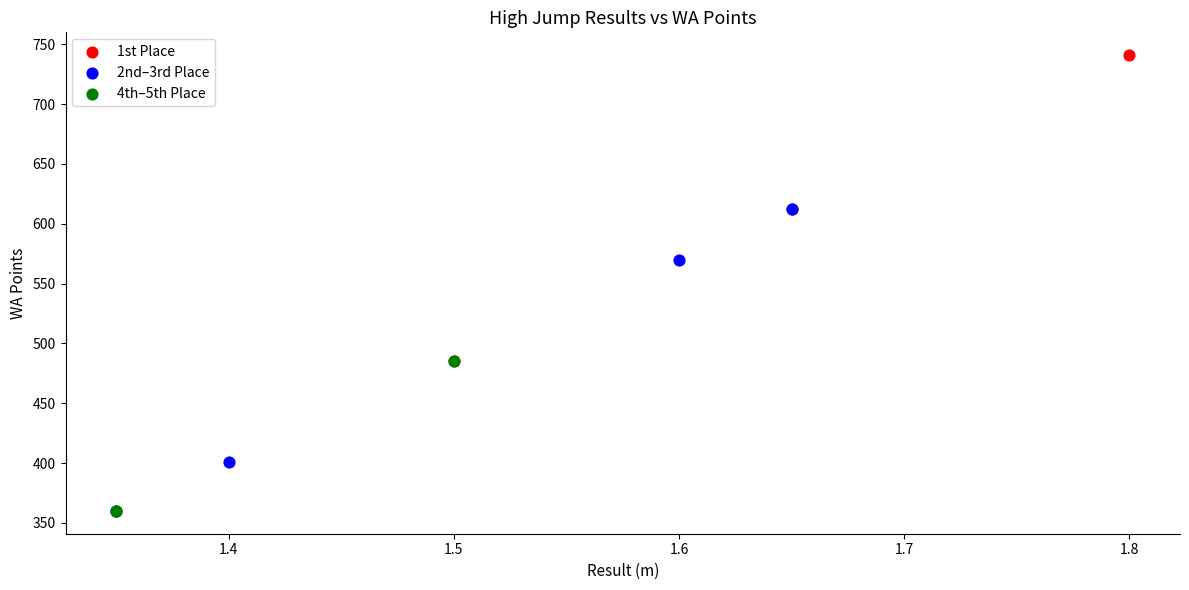

Which series reaches the maximum Y coordinate?

1st Place